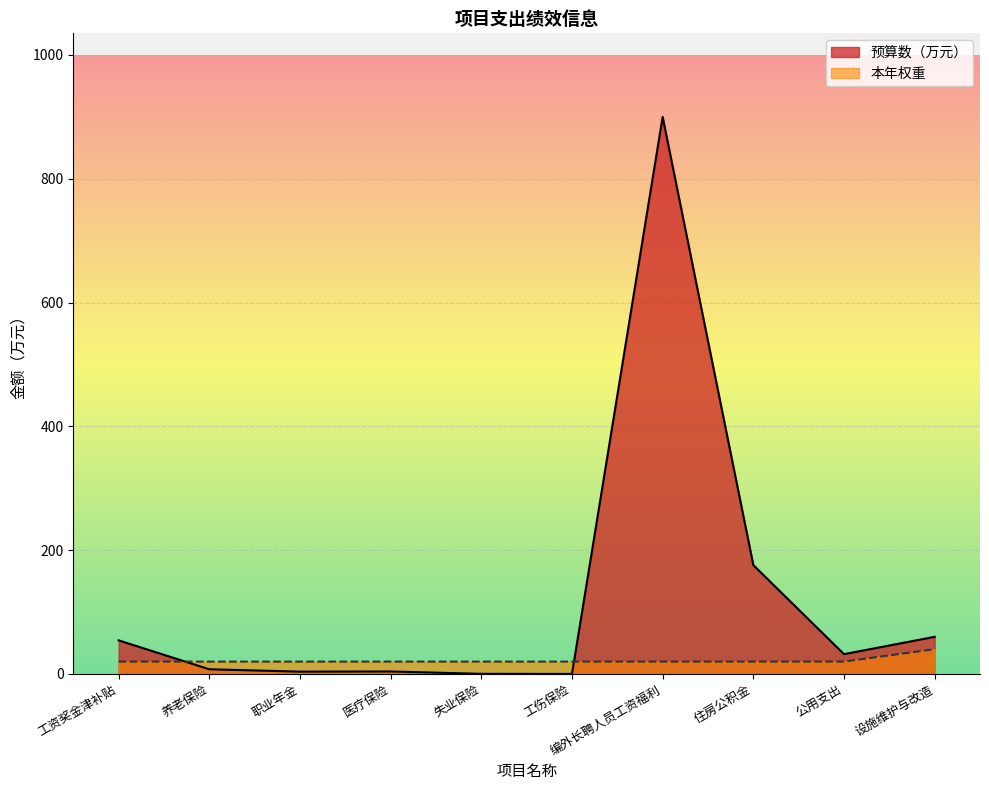

What is the label of the 3rd point from the right?

住房公积金